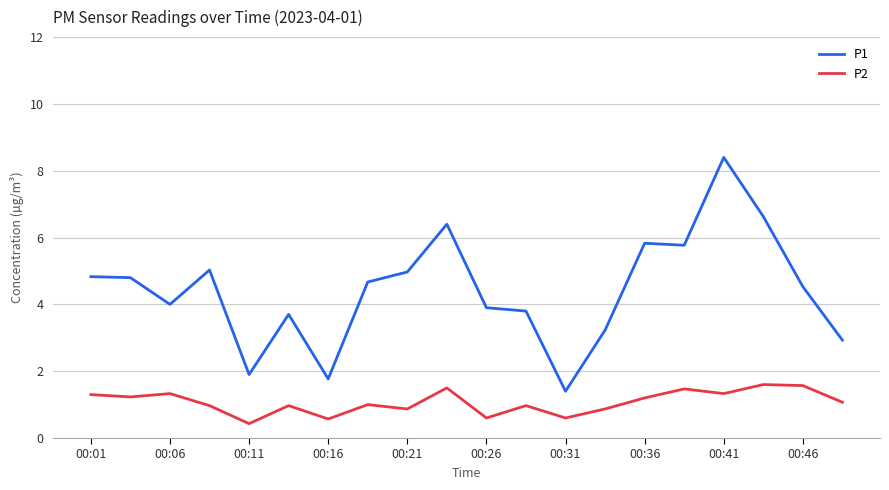

What is the difference between the maximum and minimum values in the P1 series?

7.0